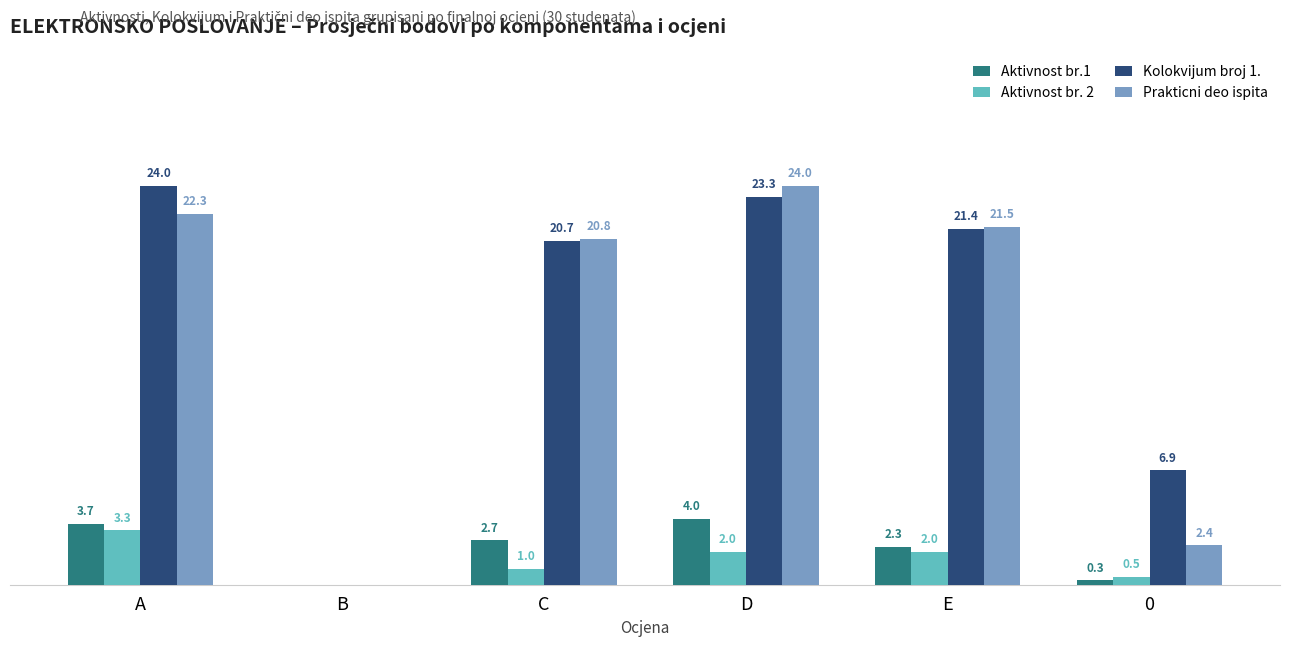

Where does the Aktivnost br.1 series first go above 2?

A